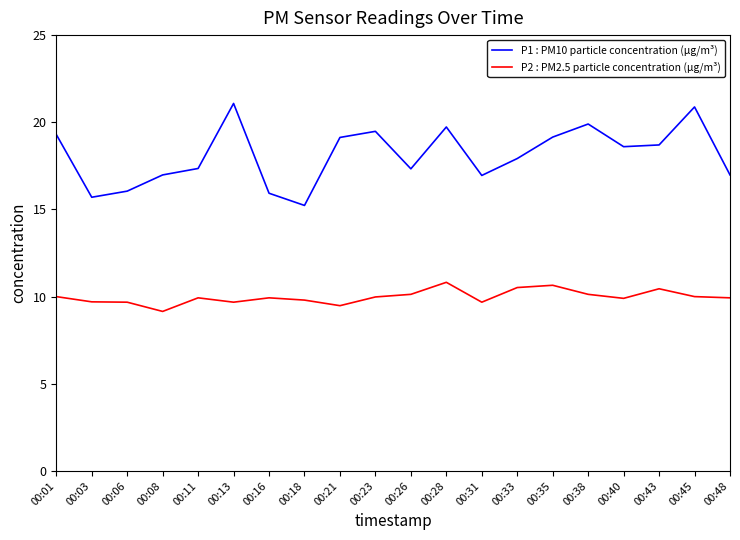

At 00:11, list the series in order from smallest to largest.

P2 : PM2.5 particle concentration (µg/m³), P1 : PM10 particle concentration (µg/m³)